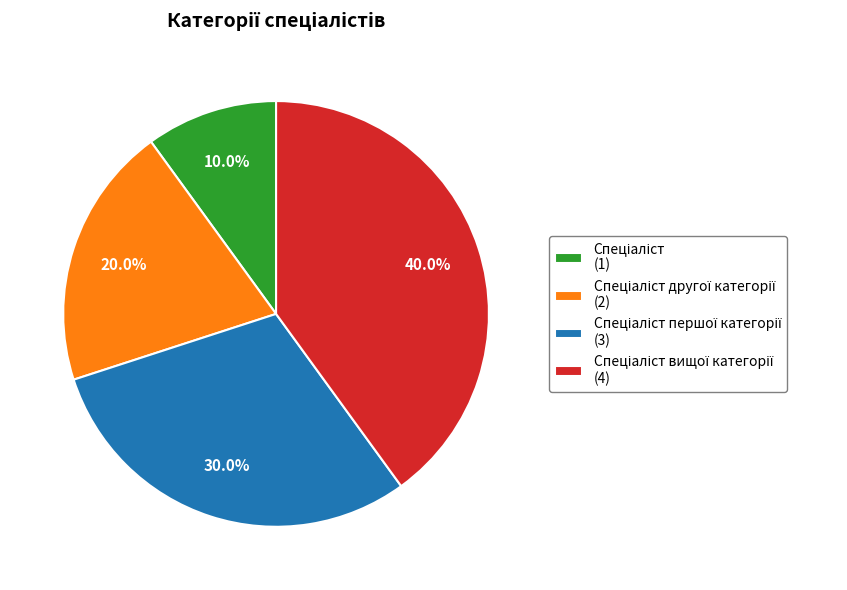

Is there a majority slice in this chart?

No